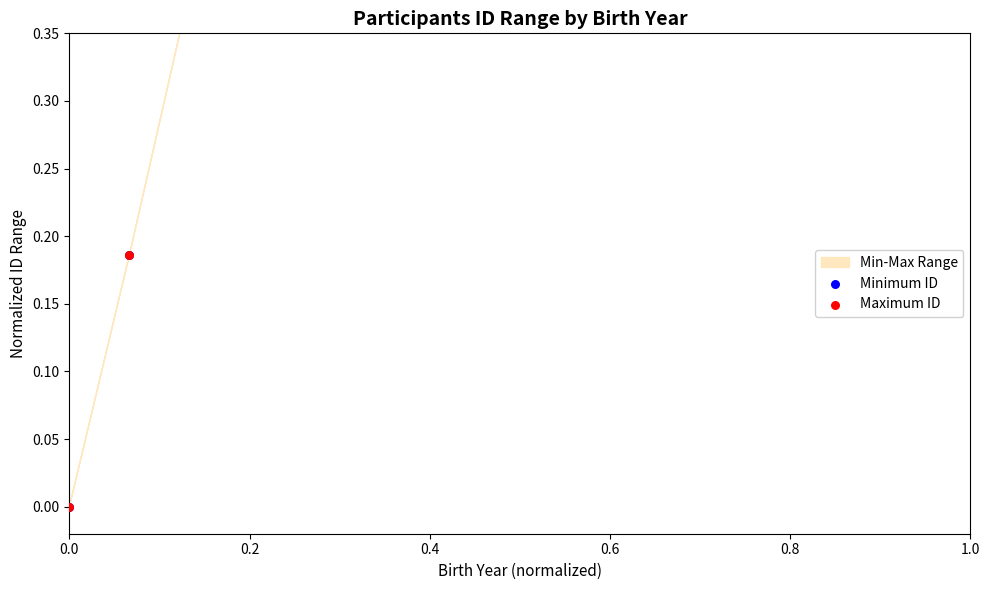

At how many categories does at least one series exceed 0?

15